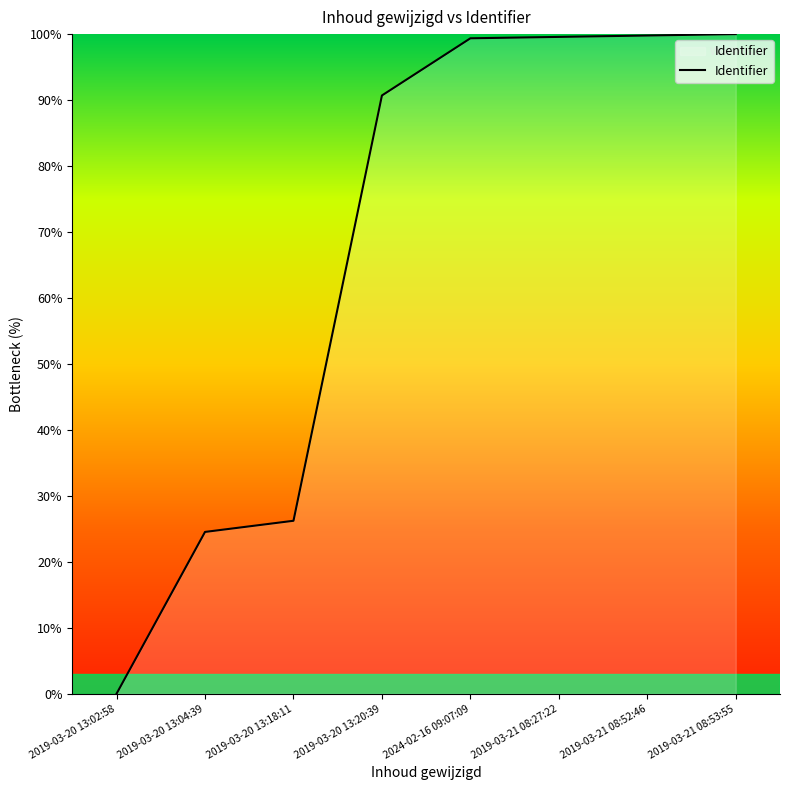

Which category has the lowest value across all series?

2019-03-20 13:02:58